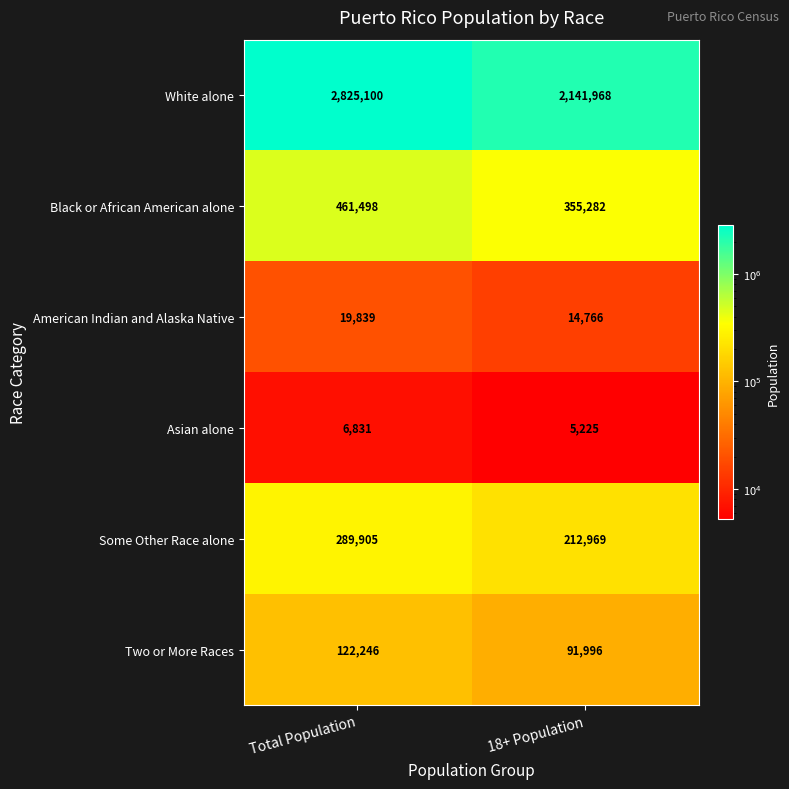

Where is American Indian and Alaska Native nearest to the value 17302?

18+ Population